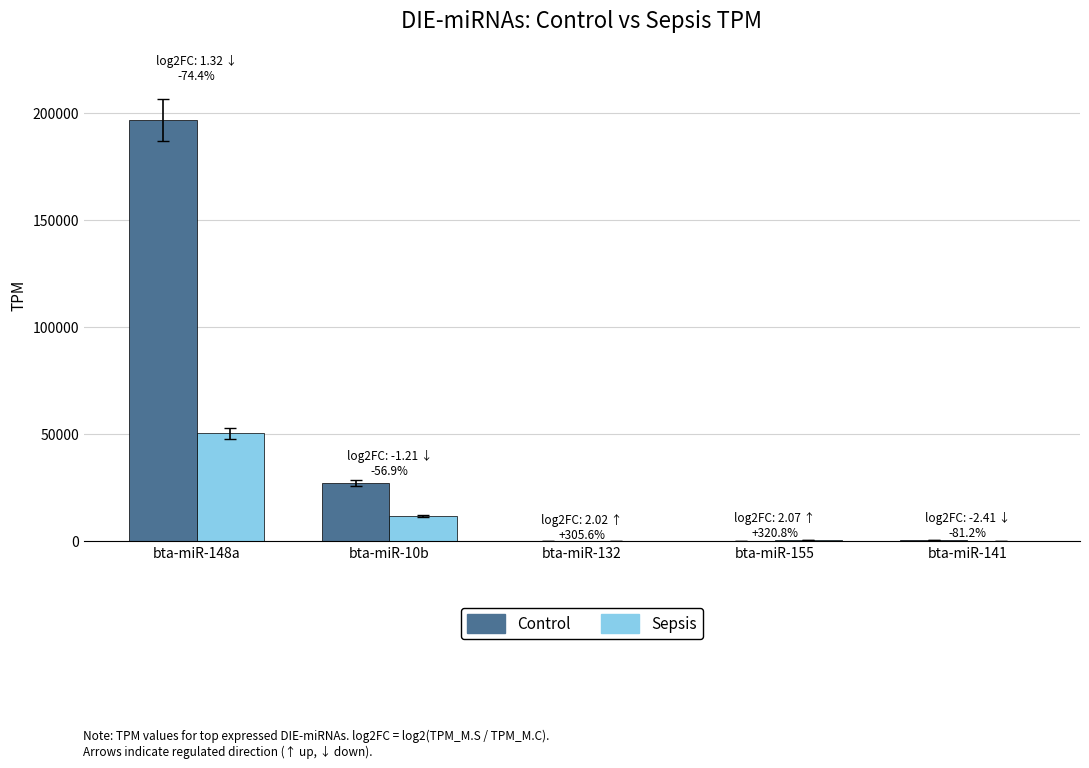

At which category does the chart reach its peak across all series?

bta-miR-148a